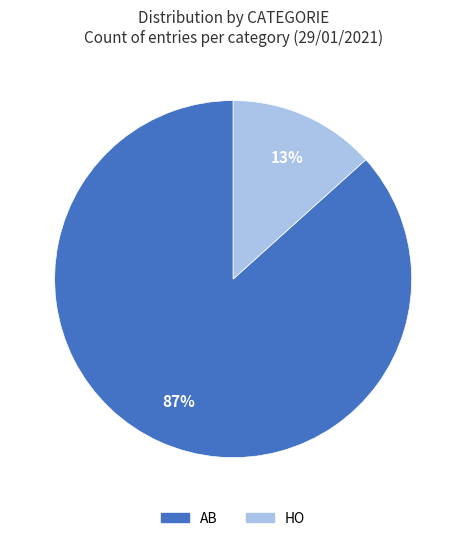

Which category has the smallest portion of the pie?

HO